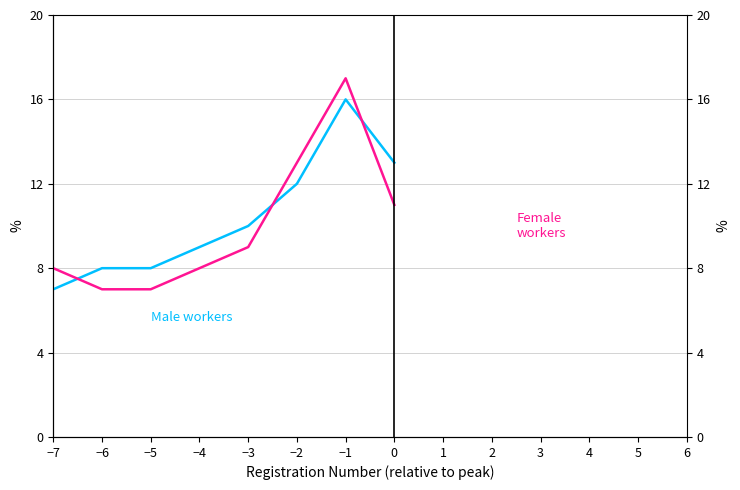

In Male workers, how many points are higher than both neighbors (excluding endpoints)?

1